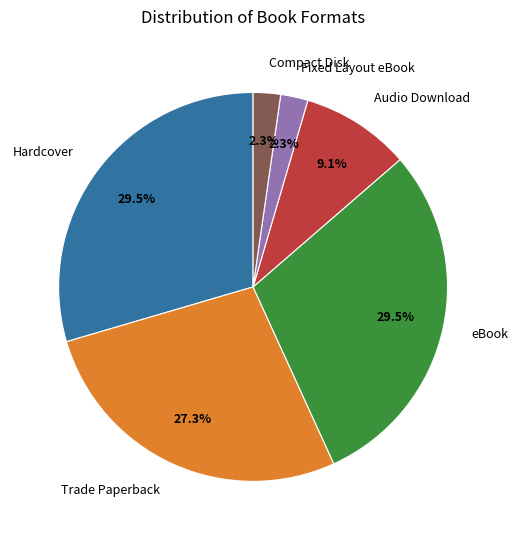

Is there any slice that represents more than half of the pie?

No